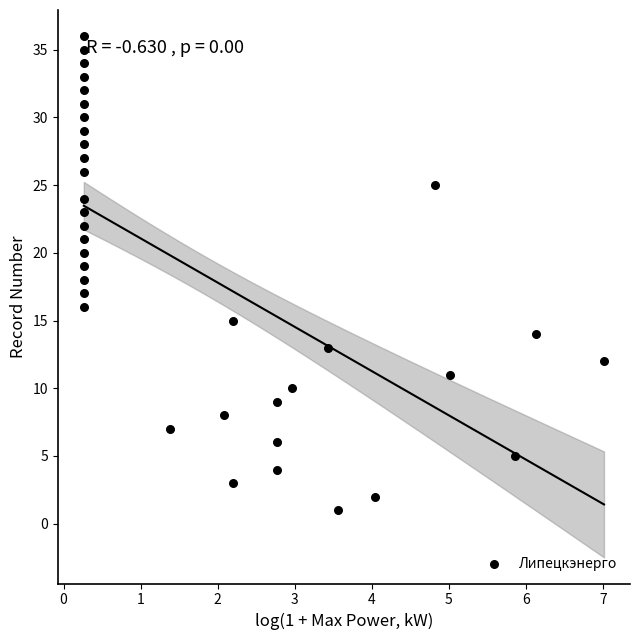

What is the range of Y values (max minus min)?

35